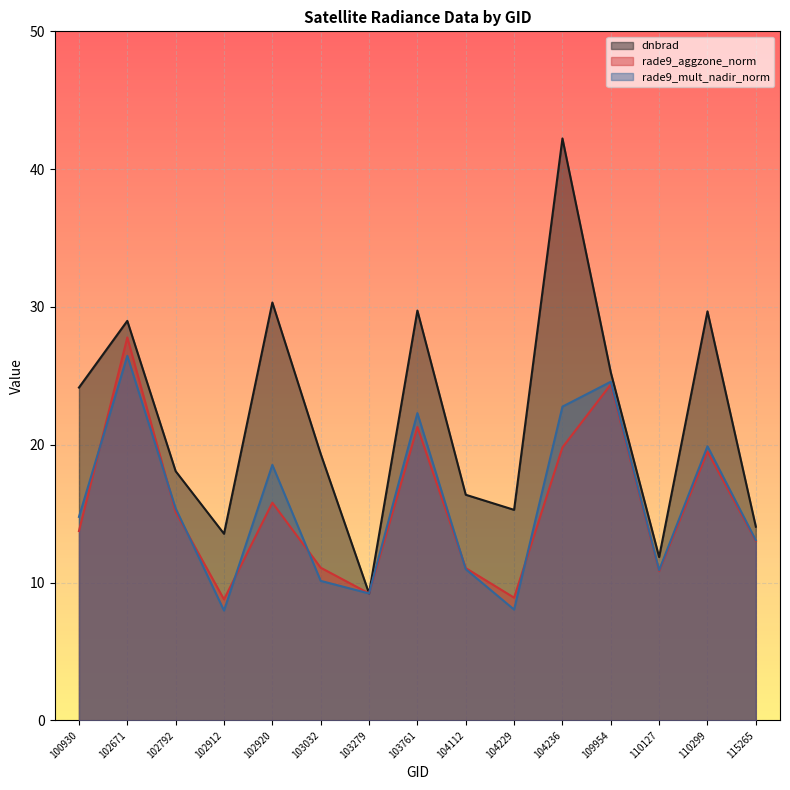

At which label is rade9_mult_nadir_norm closest to 17?

102920